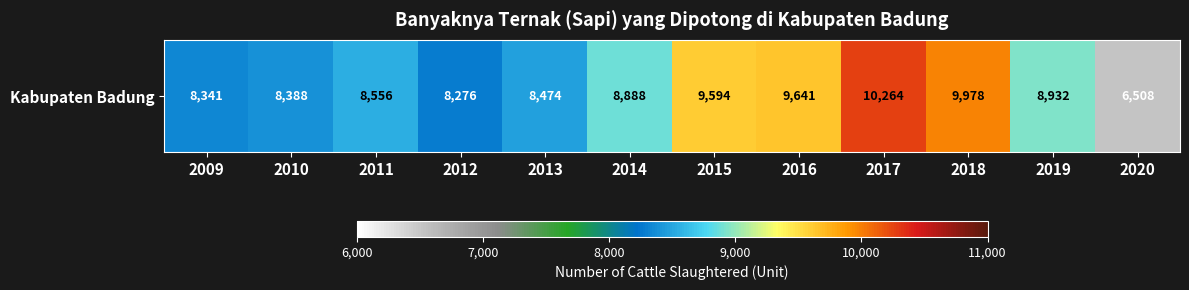

At which category does the chart reach its peak across all series?

2017